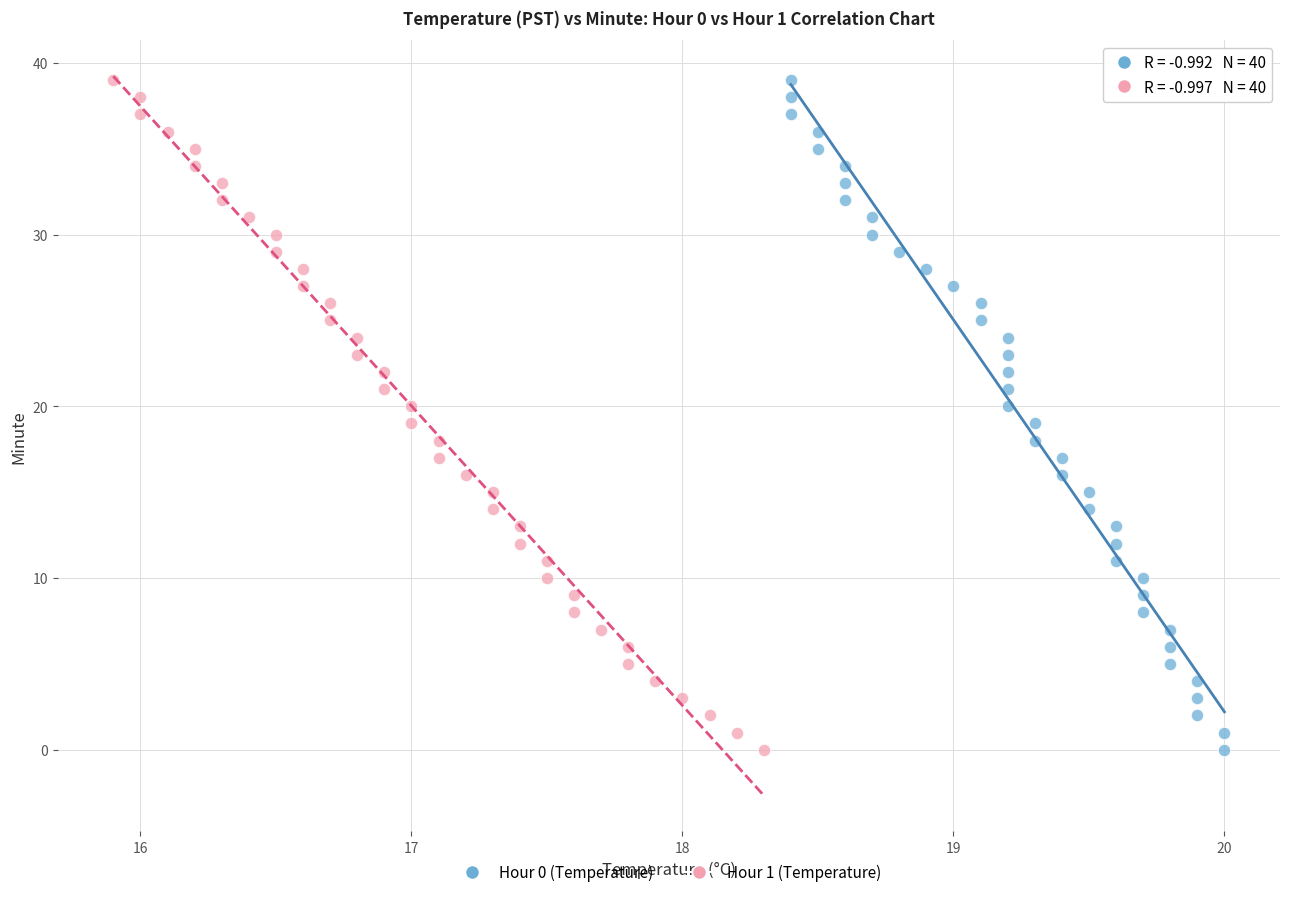

What are all the series names shown in the legend?

Hour 0 (Temperature), Hour 1 (Temperature)